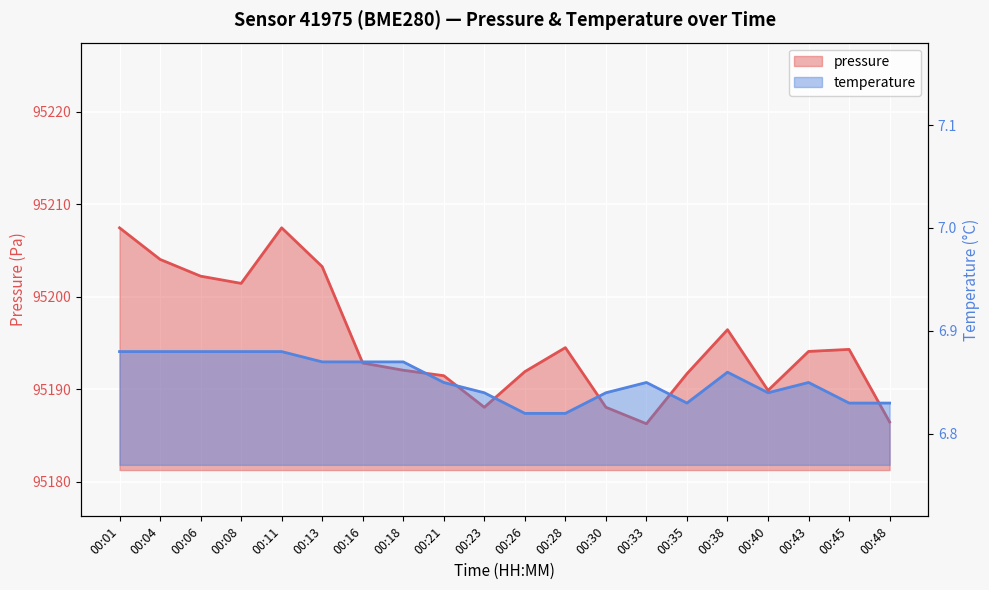

Between 00:08 and 00:23, which is larger?

00:08